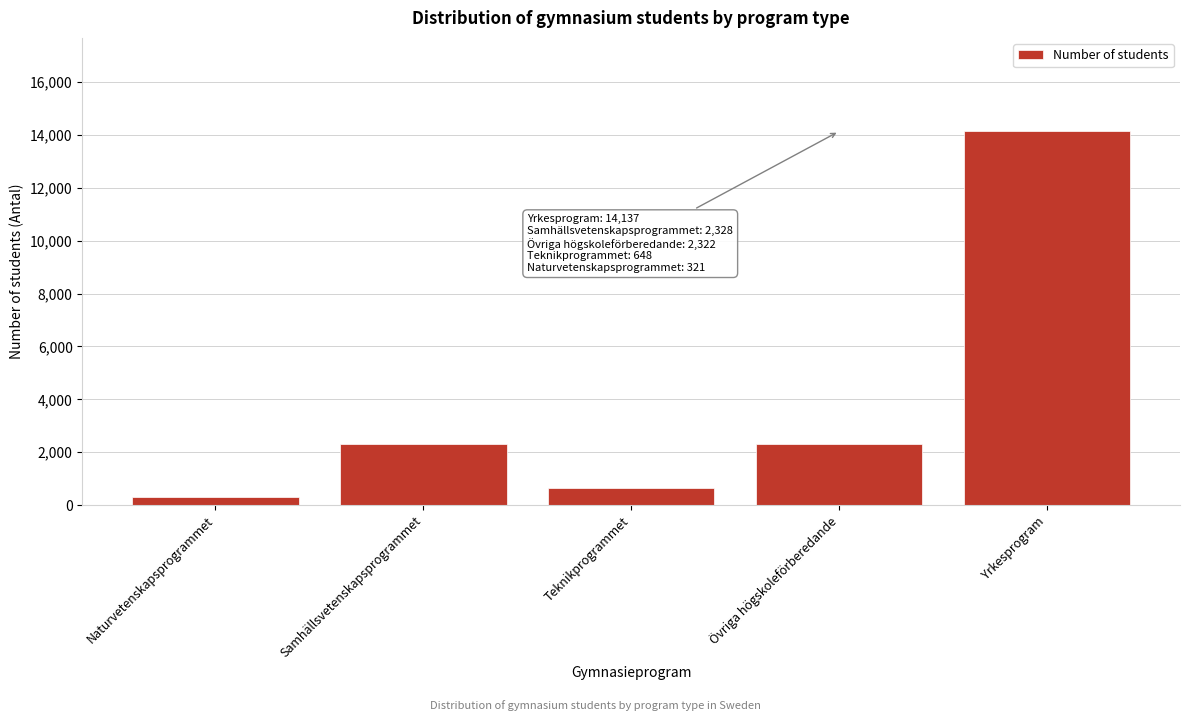

What is the average value?

3951